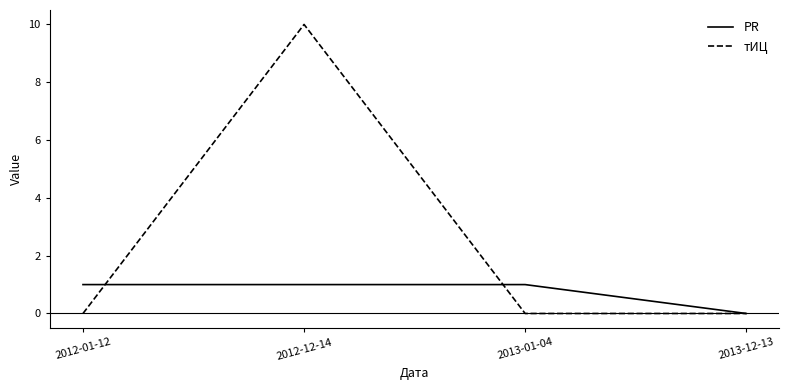

Count the number of data series in this chart.

2